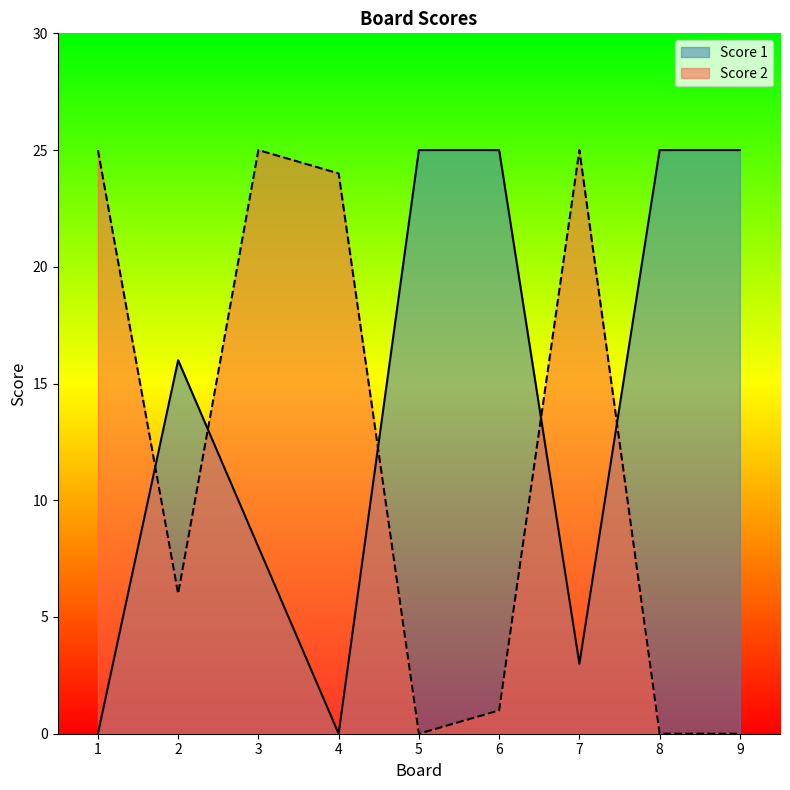

At which label does Score 1 first exceed 16?

5